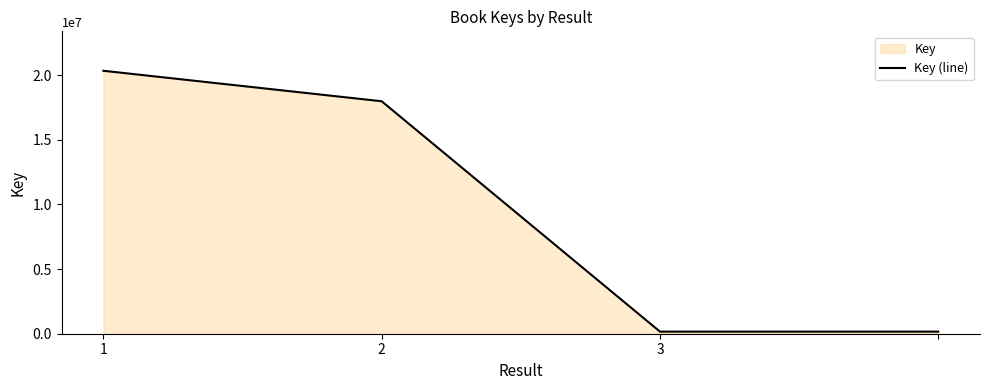

The value at 1 is 8885469. True or false?

False